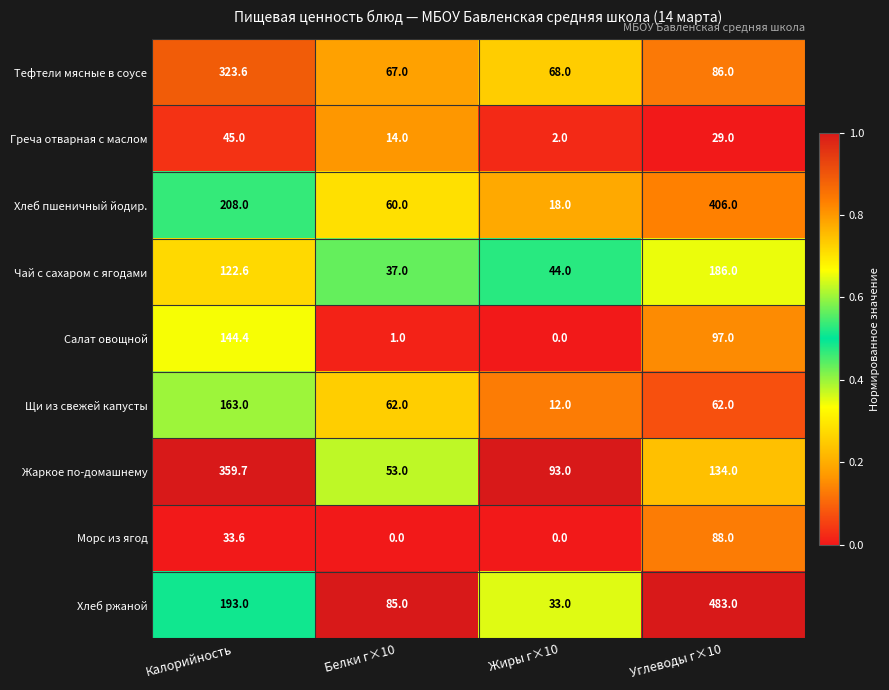

Rank the series by their maximum value, from lowest to highest.

Греча отварная с маслом, Морс из ягод, Салат овощной, Щи из свежей капусты, Чай с сахаром с ягодами, Тефтели мясные в соусе, Жаркое по-домашнему, Хлеб пшеничный йодир., Хлеб ржаной